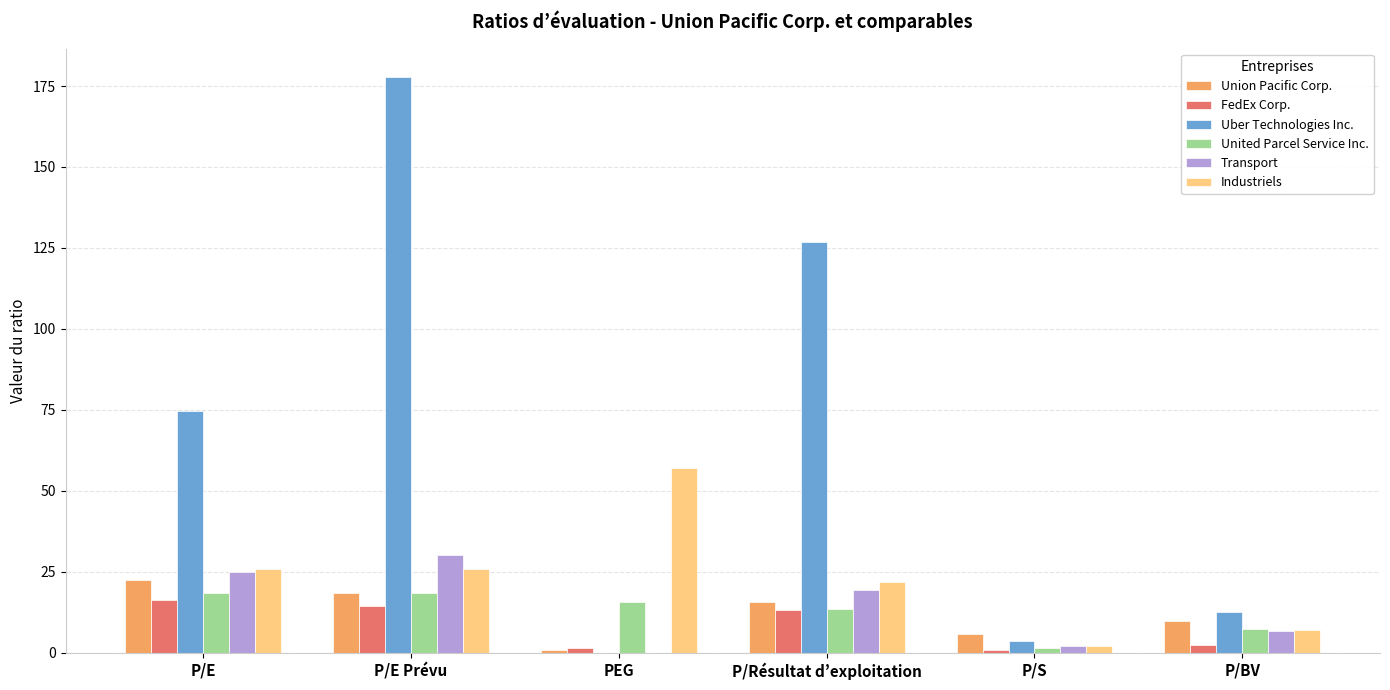

Which category has the highest value across all series?

P/E Prévu